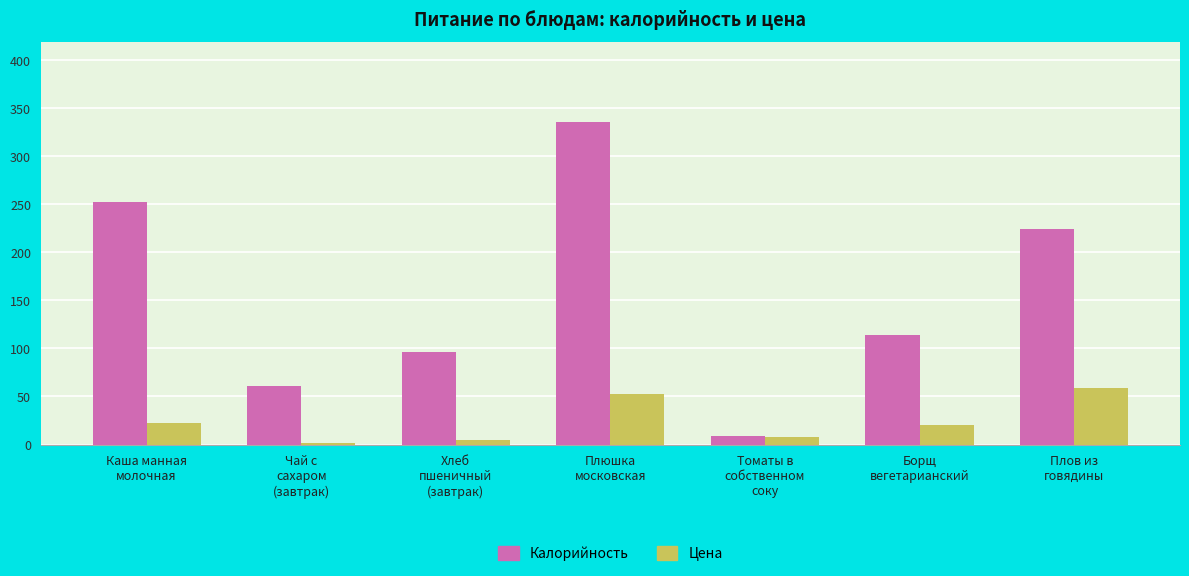

What is the lowest value of the Калорийность series?

9.0